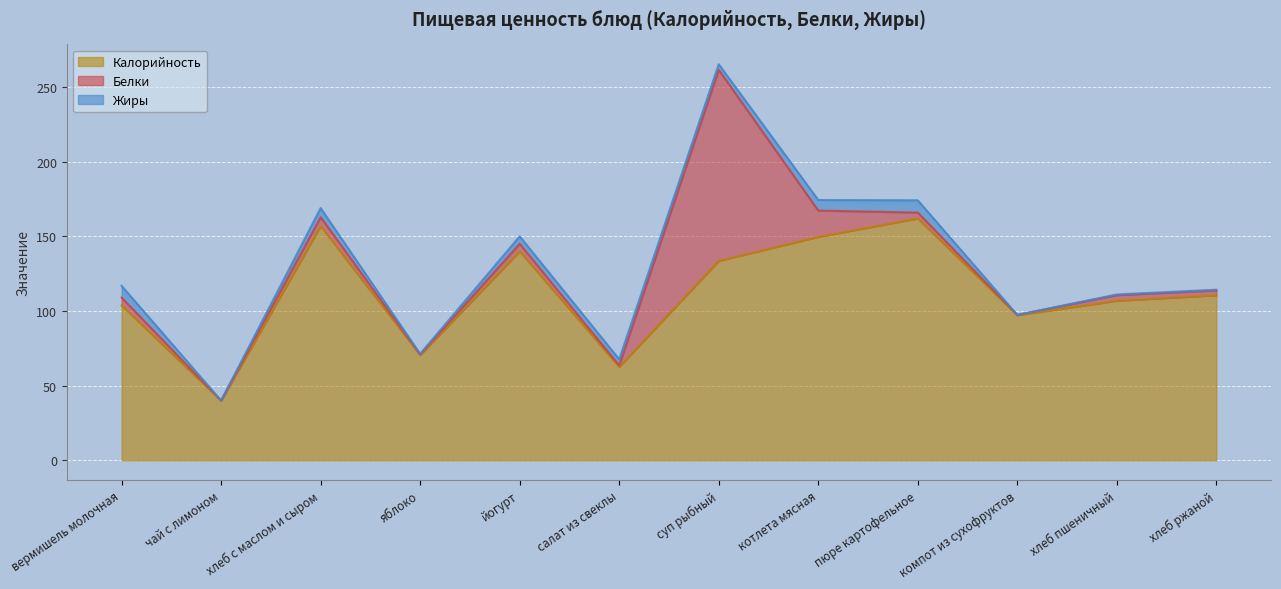

Is it true that Калорийность equals 156.9 at хлеб с маслом и сыром?

True